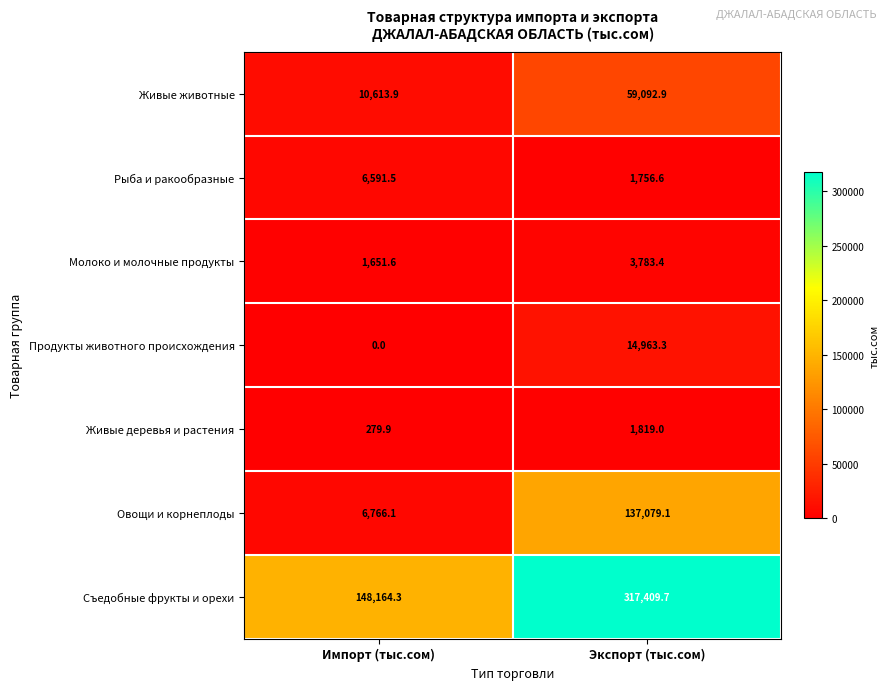

What is the difference between the highest and lowest values at Экспорт (тыс.сом)?

315653.1